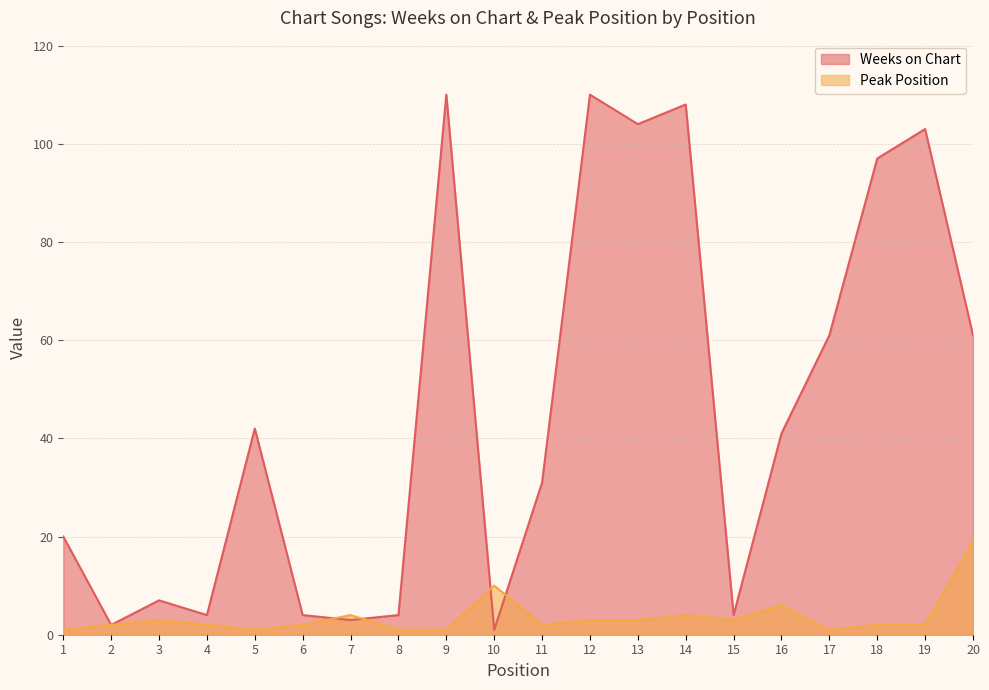

What is the total value across all series at 1?

21